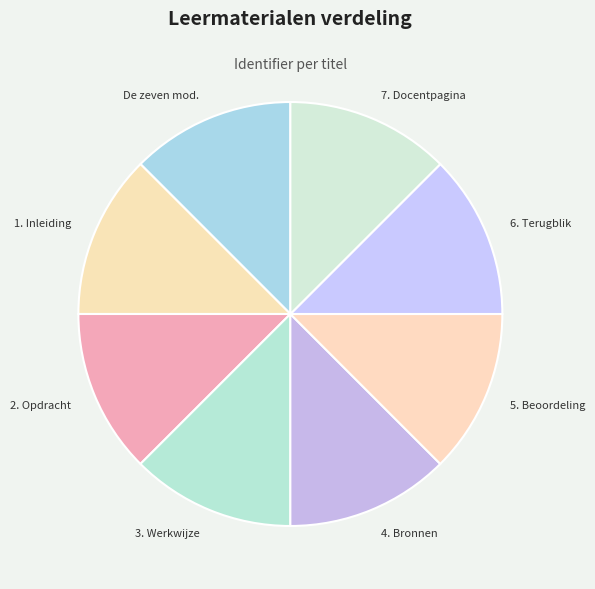

How many segments does this pie chart have?

8